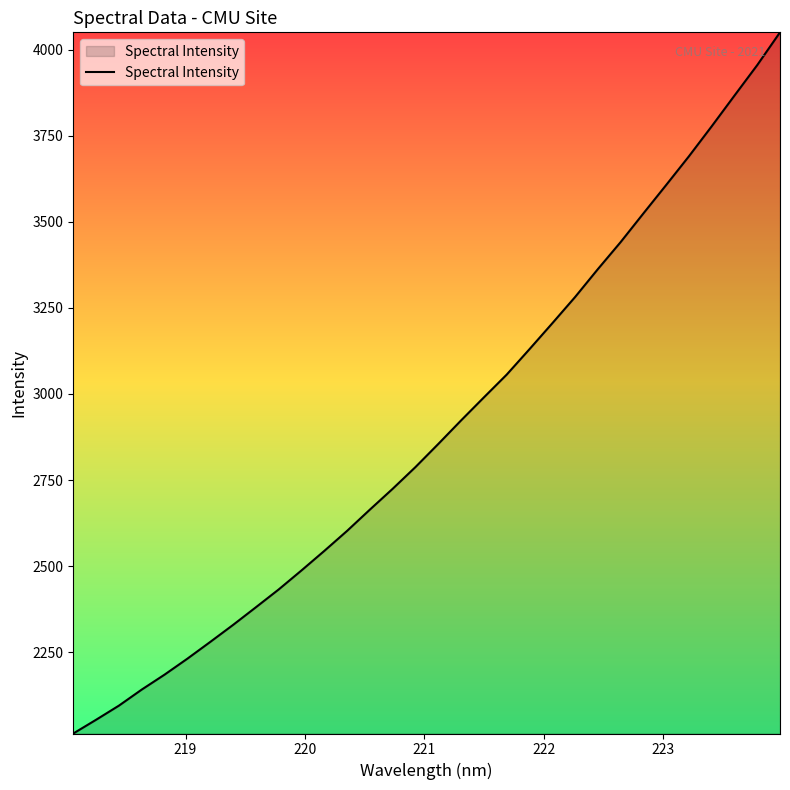

What is the difference between the second highest and minimum values?

1940.8